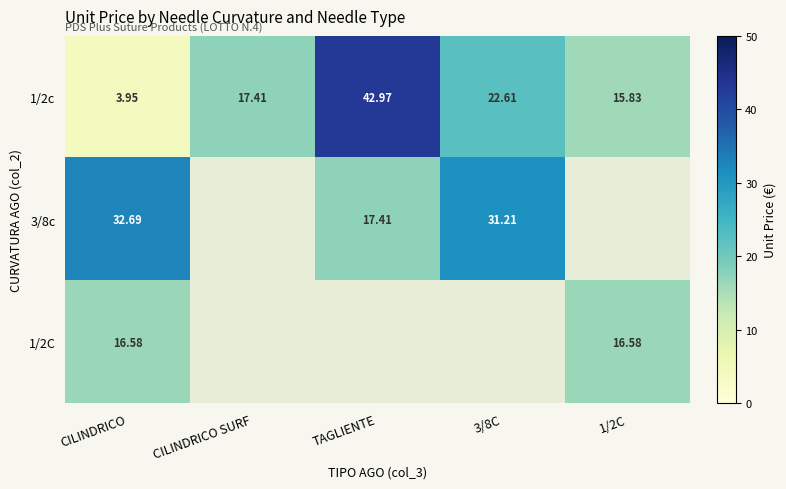

How many series are shown in this chart?

3